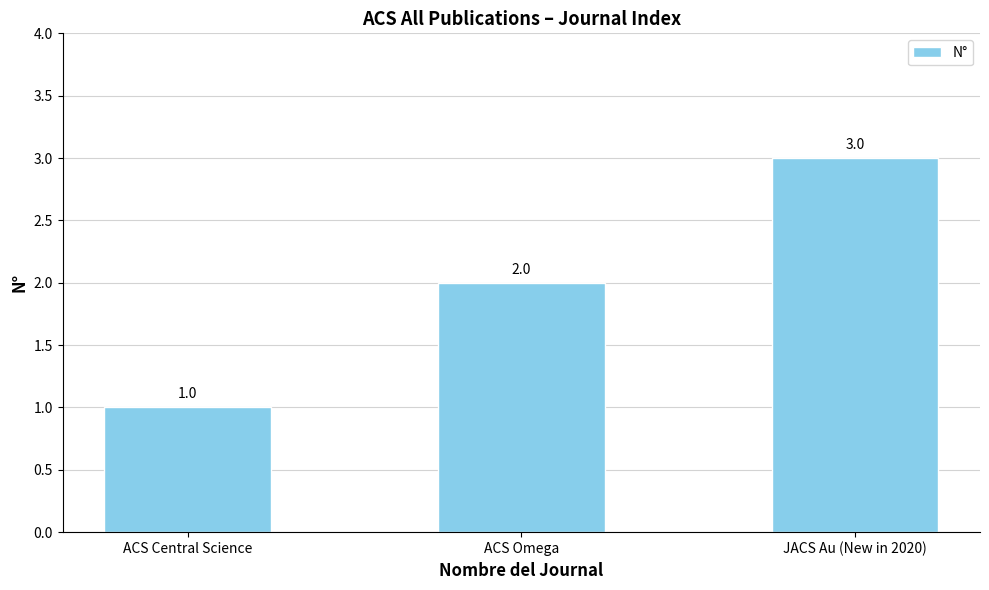

Approximately how many times larger is the value at ACS Central Science compared to JACS Au (New in 2020)?

0.3